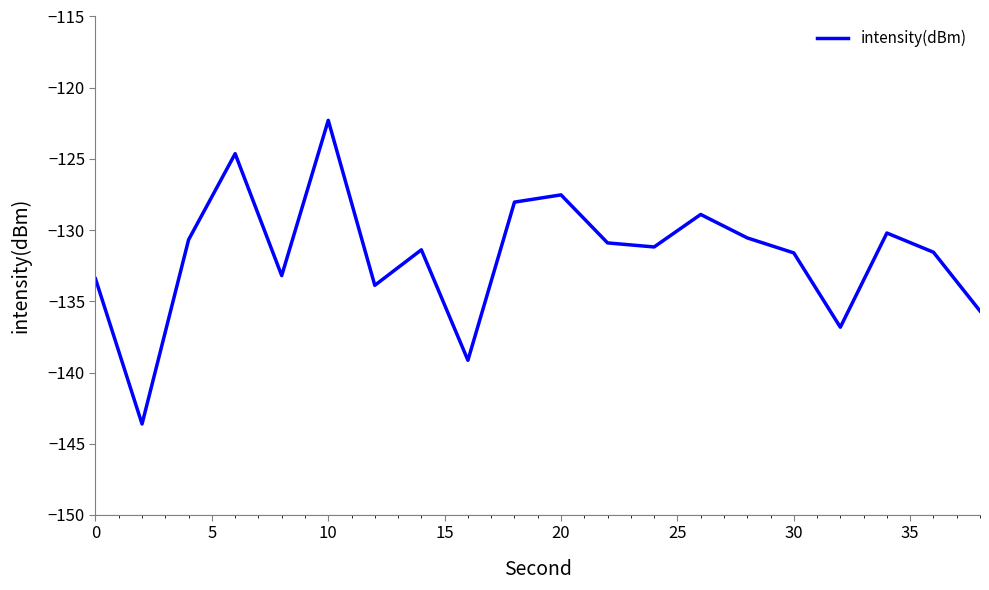

What is the difference between the maximum and minimum values?

21.3